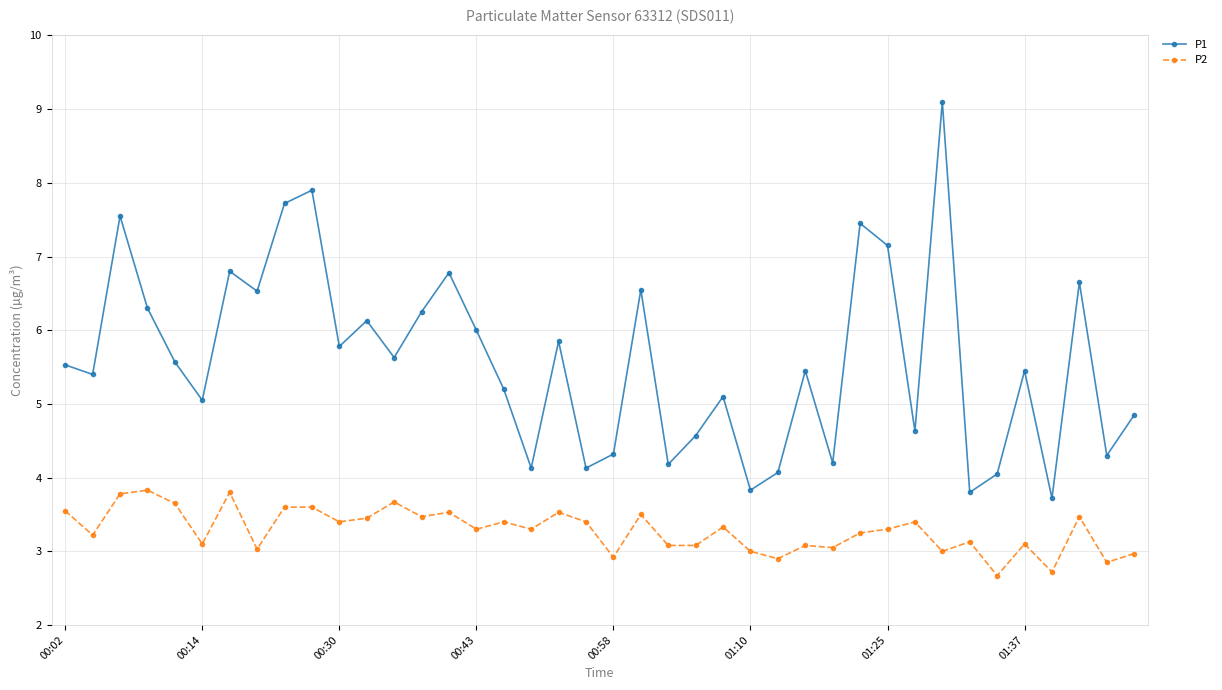

List the series in order of their overall mean, highest first.

P1, P2